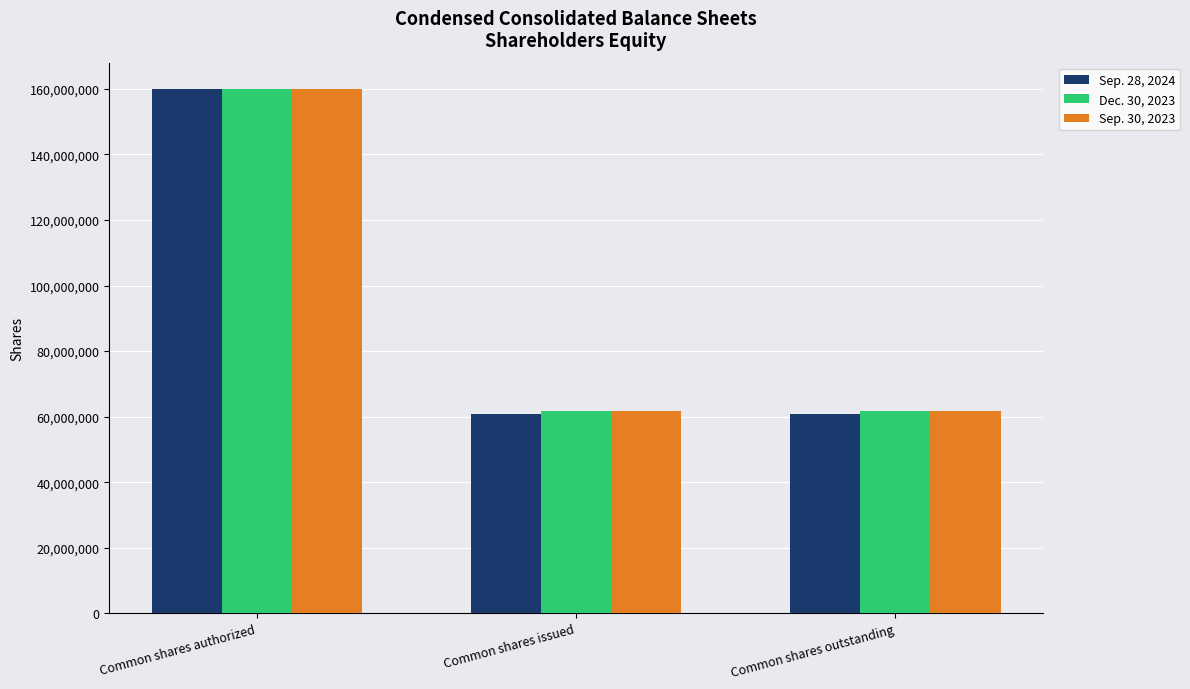

What is the value of the Sep. 30, 2023 bar at the 2nd from the left?

61812538